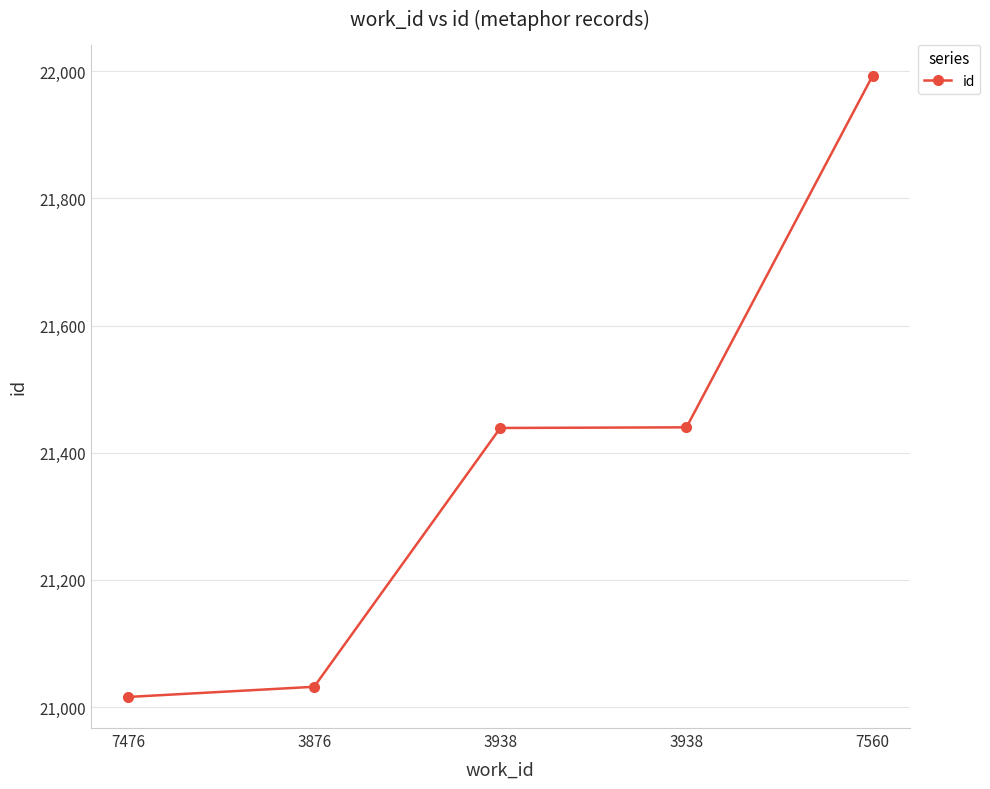

What is the smallest value displayed?

21016